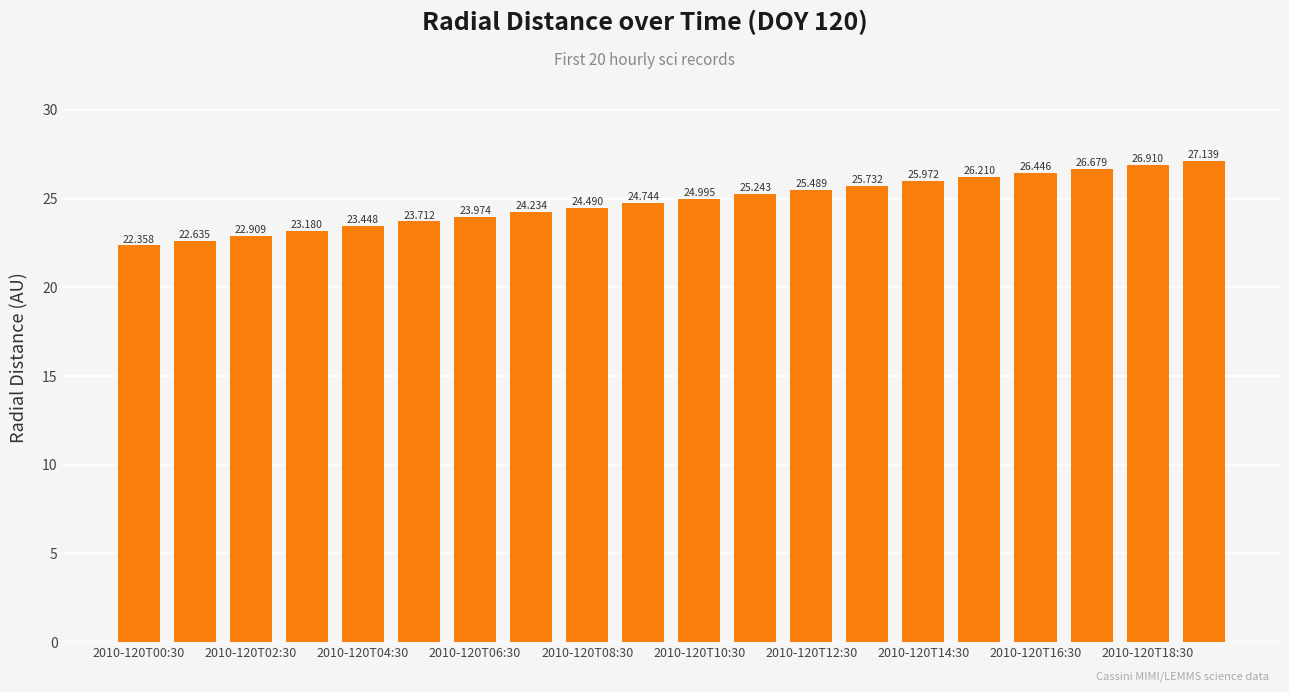

How many data points does each series have?

20